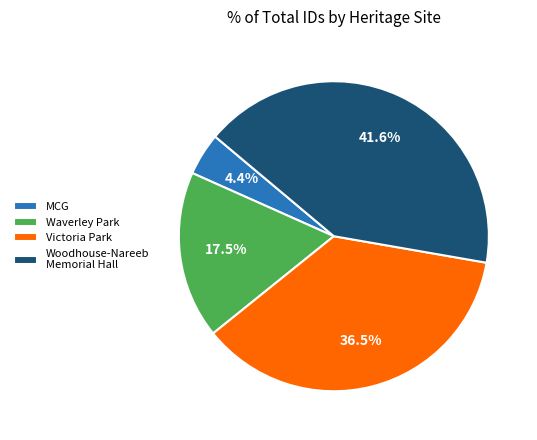

Is there any slice that represents more than half of the pie?

No